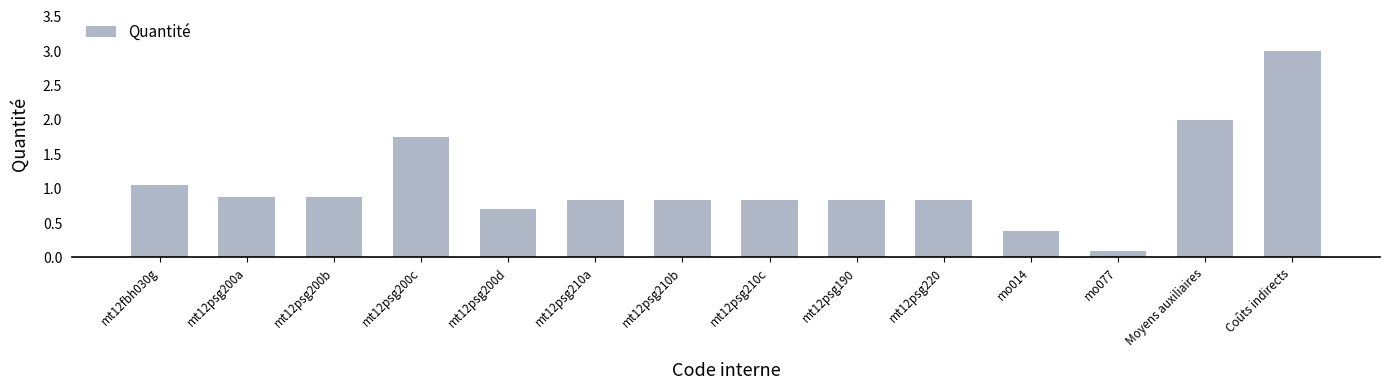

Does the chart contain any negative values?

No